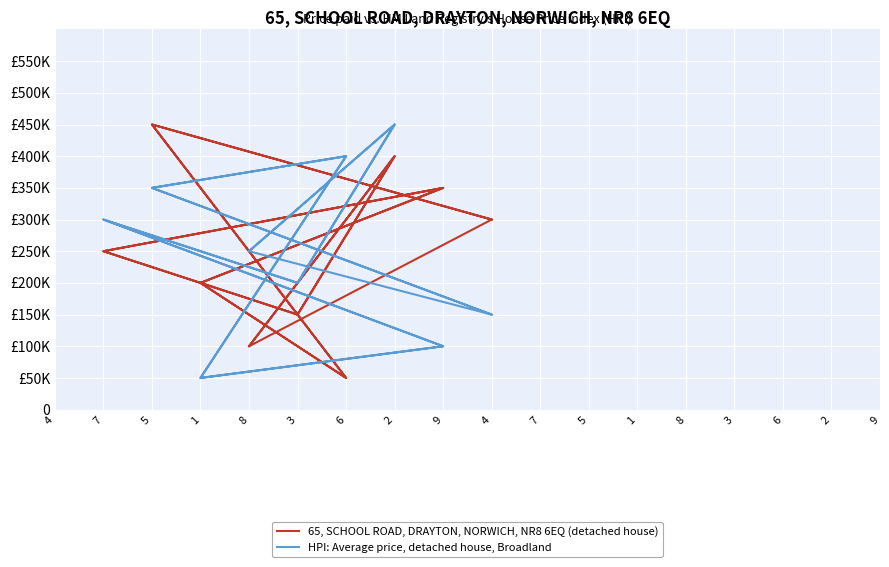

Which series has the largest range (max minus min)?

65, SCHOOL ROAD, DRAYTON, NORWICH, NR8 6EQ (detached house)